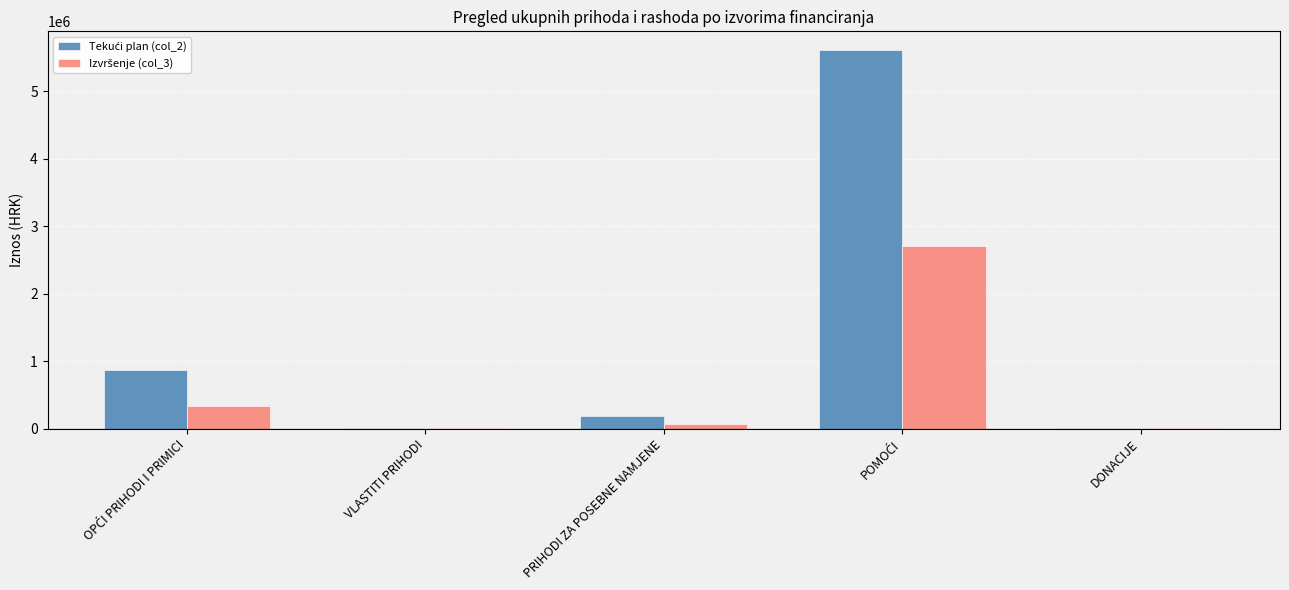

Does the chart contain stacked bars?

No